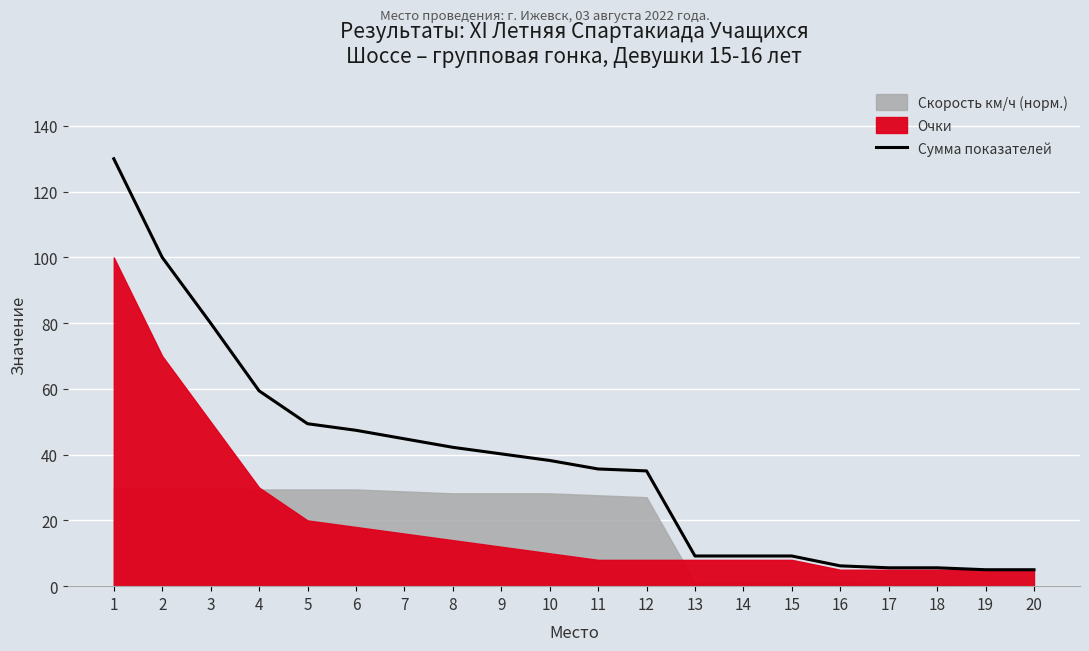

What is the approximate value at 11?

35.6